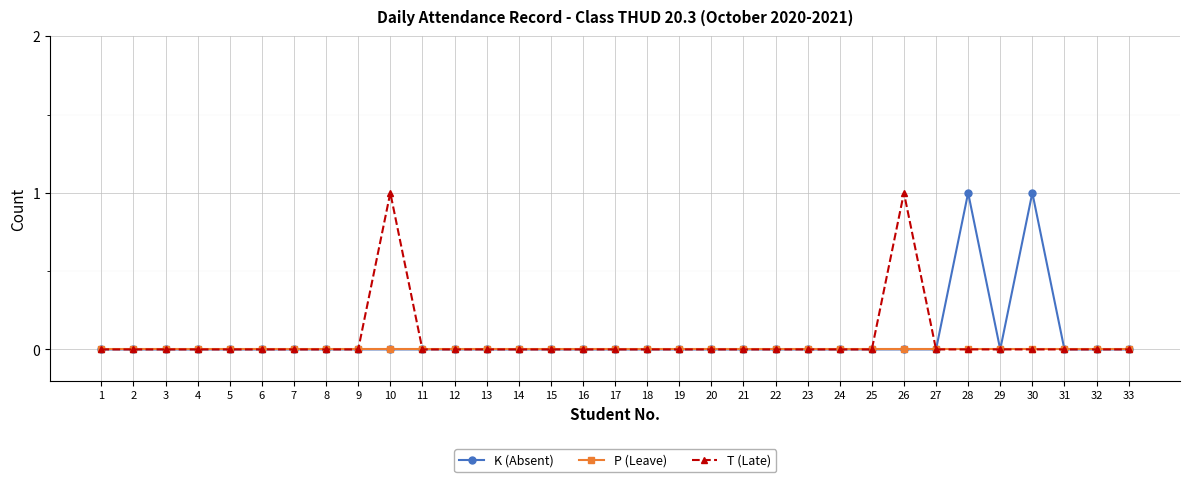

The value of T (Late) at 28 is 0. True or false?

True